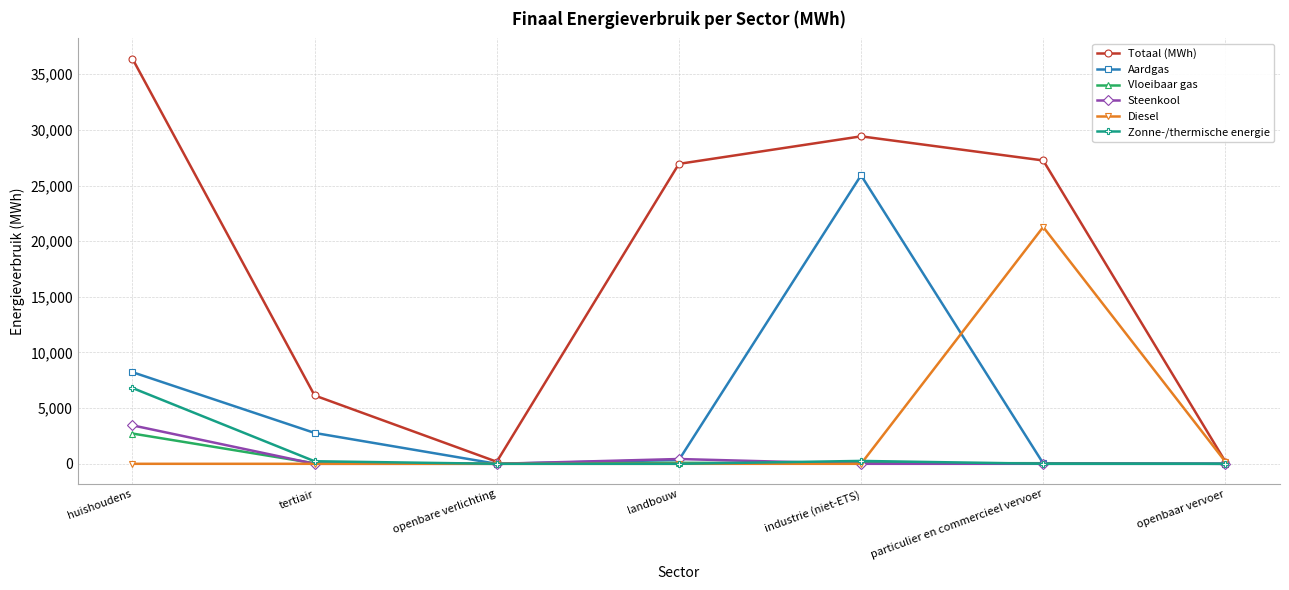

What are all the series names shown in the legend?

Totaal (MWh), Aardgas, Vloeibaar gas, Steenkool, Diesel, Zonne-/thermische energie